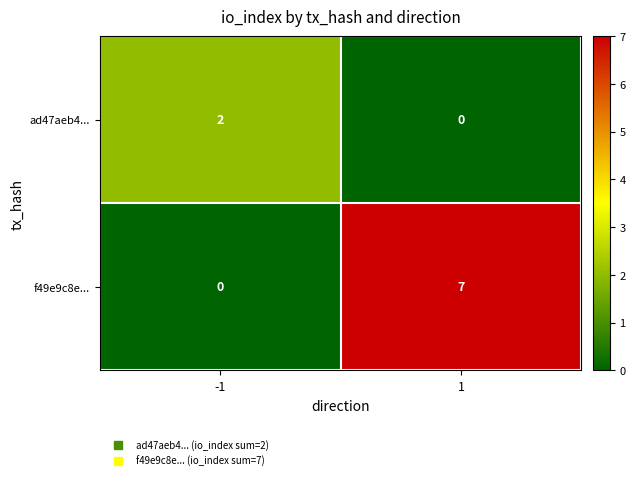

Reading left to right, transcribe all the data shown in this chart.

ad47aeb4...: -1=2	1=0
f49e9c8e...: -1=0	1=7